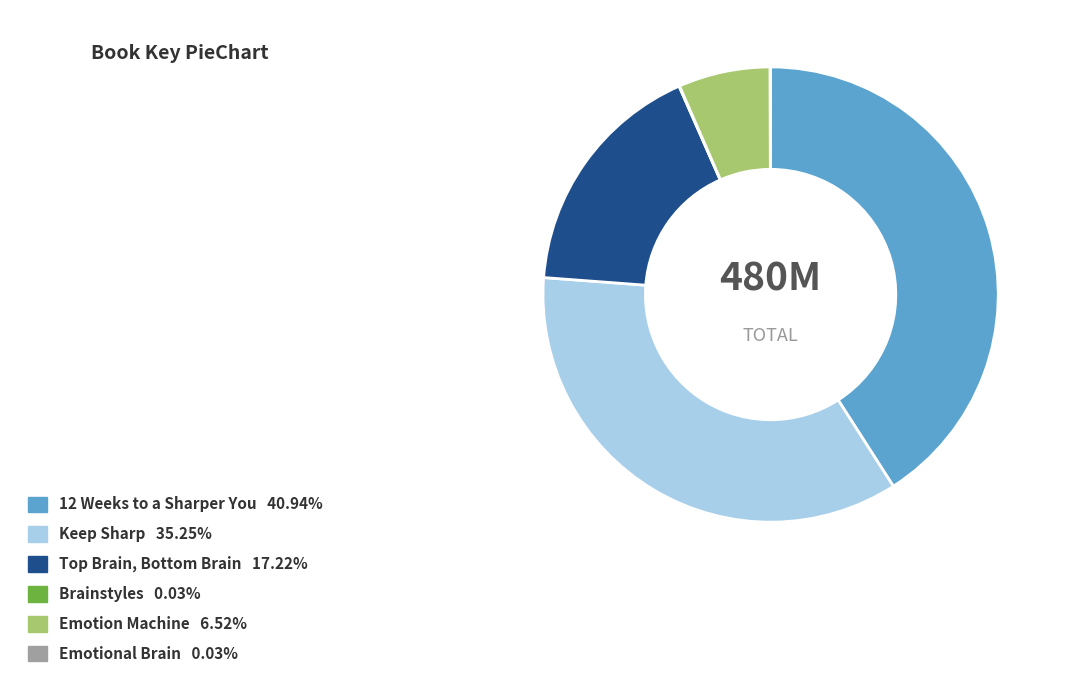

Which slice is the largest?

12 Weeks to a Sharper You